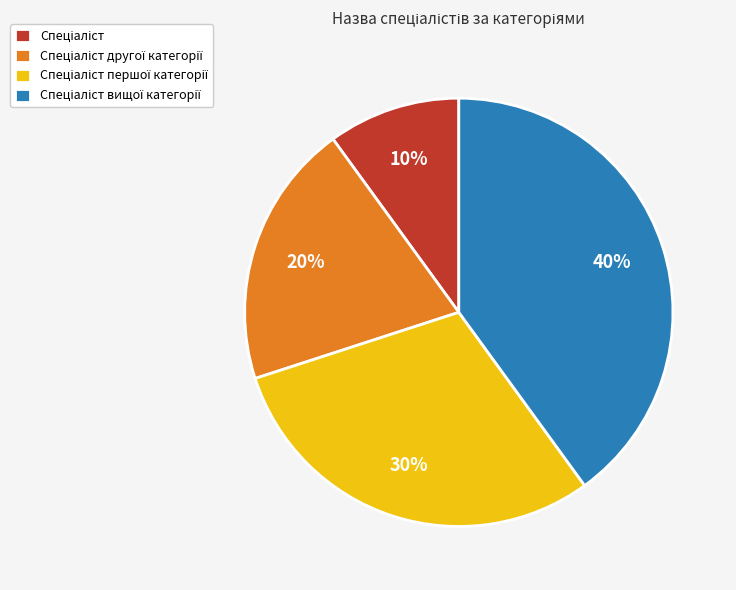

To the nearest percent, what is the difference between the largest and smallest slice percentages?

30%